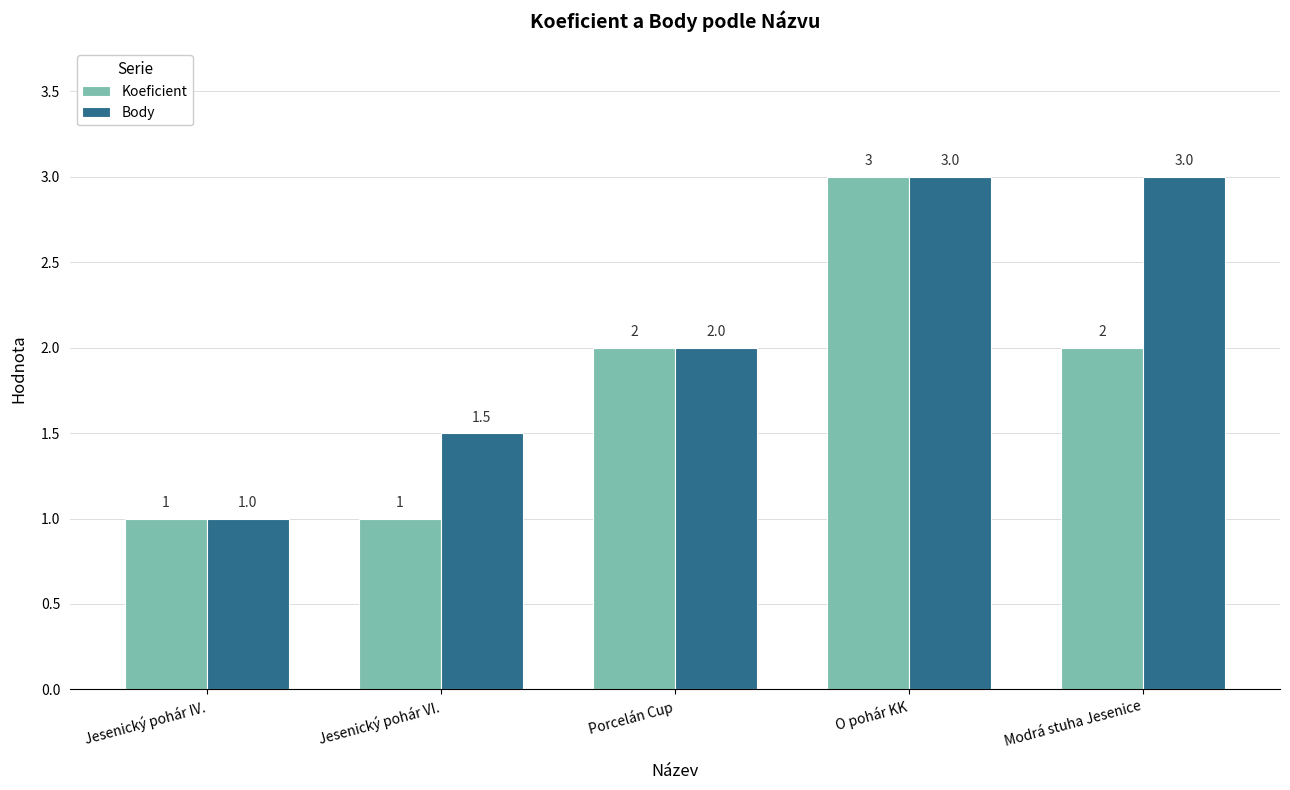

Between Jesenický pohár IV. and Modrá stuha Jesenice, which series saw the biggest shift?

Body